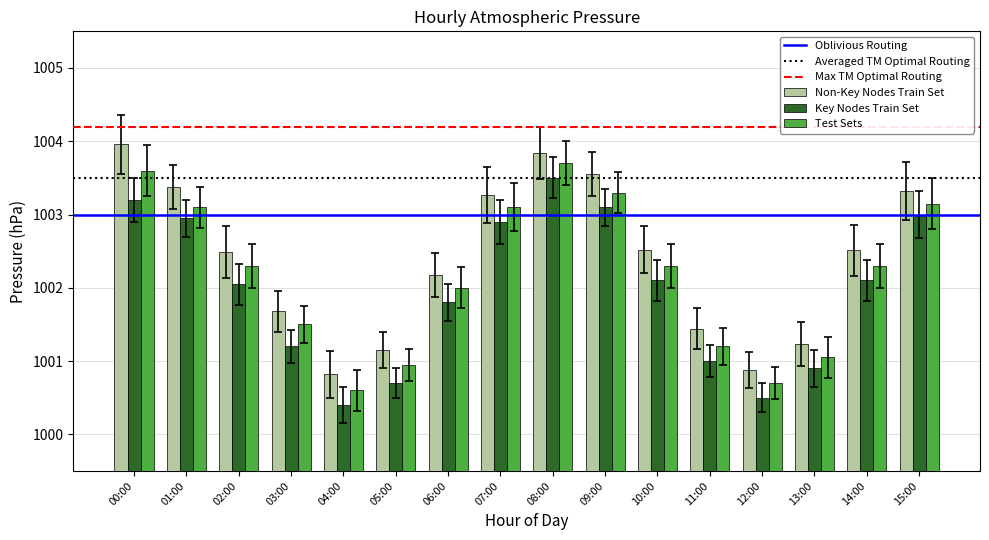

At which label does Key Nodes Train Set reach its peak?

08:00